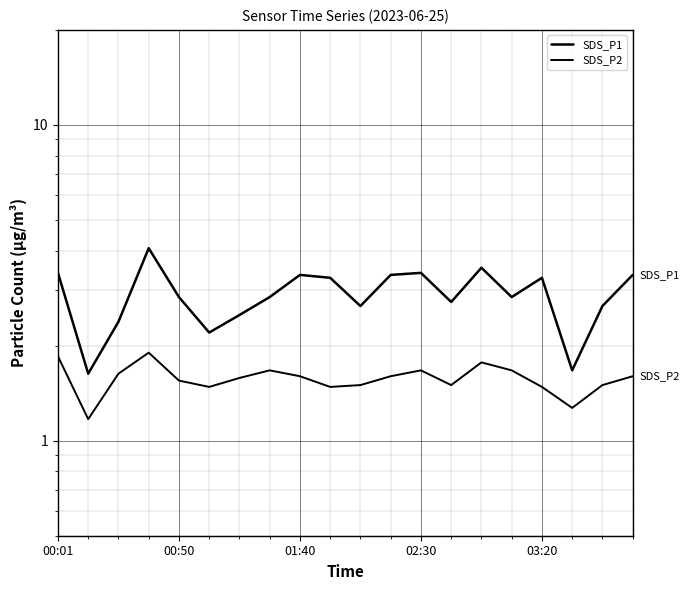

True or false: SDS_P1 and SDS_P2 cross at least once.

False